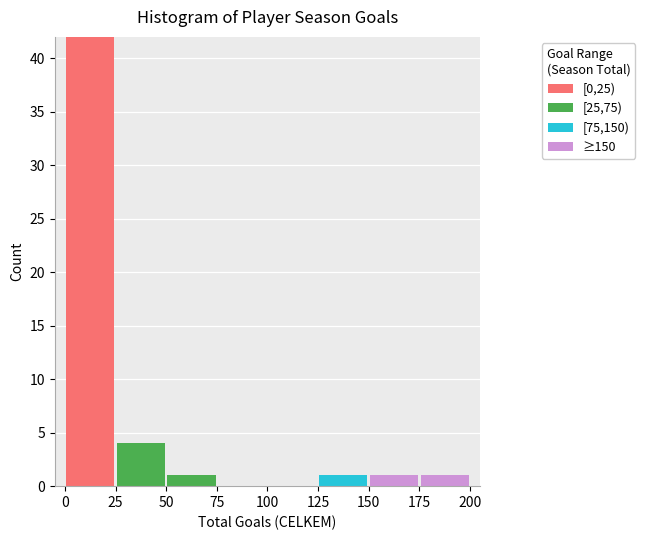

What is the total height of the stacked bar covering 25 to 50 on the x-axis? The values are not printed on the chart, so give them approximately, as read against the axis.

4